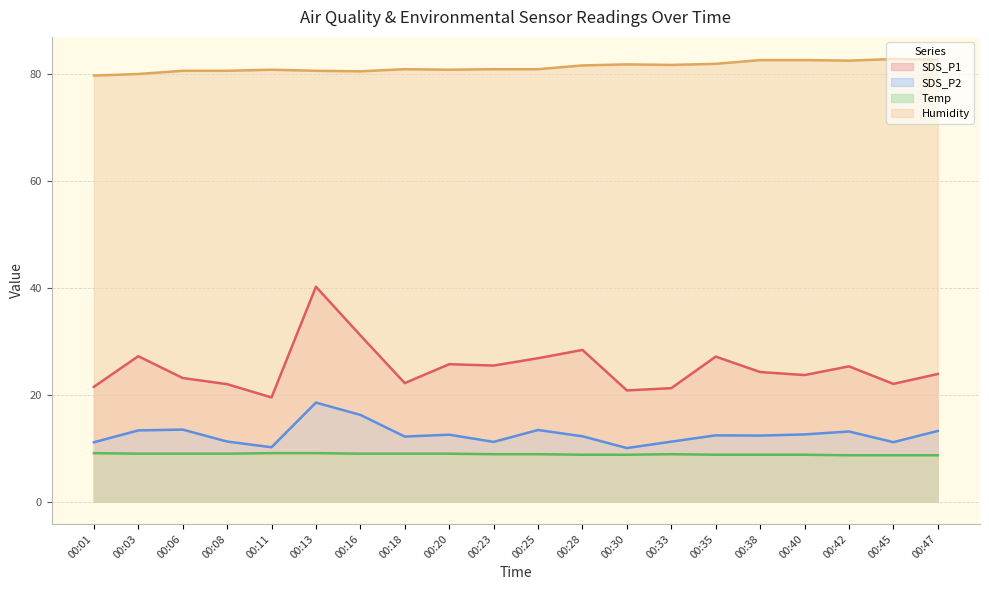

List the labels in order of Humidity value, smallest first.

00:01, 00:03, 00:16, 00:06, 00:08, 00:13, 00:11, 00:20, 00:18, 00:23, 00:25, 00:28, 00:33, 00:30, 00:35, 00:42, 00:38, 00:40, 00:47, 00:45